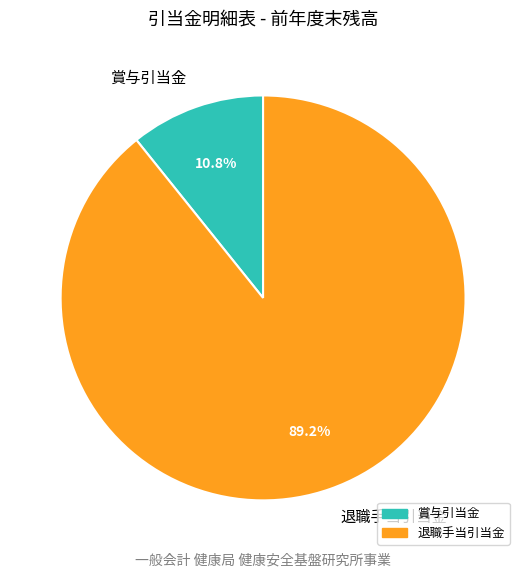

Which slice is the largest?

退職手当引当金